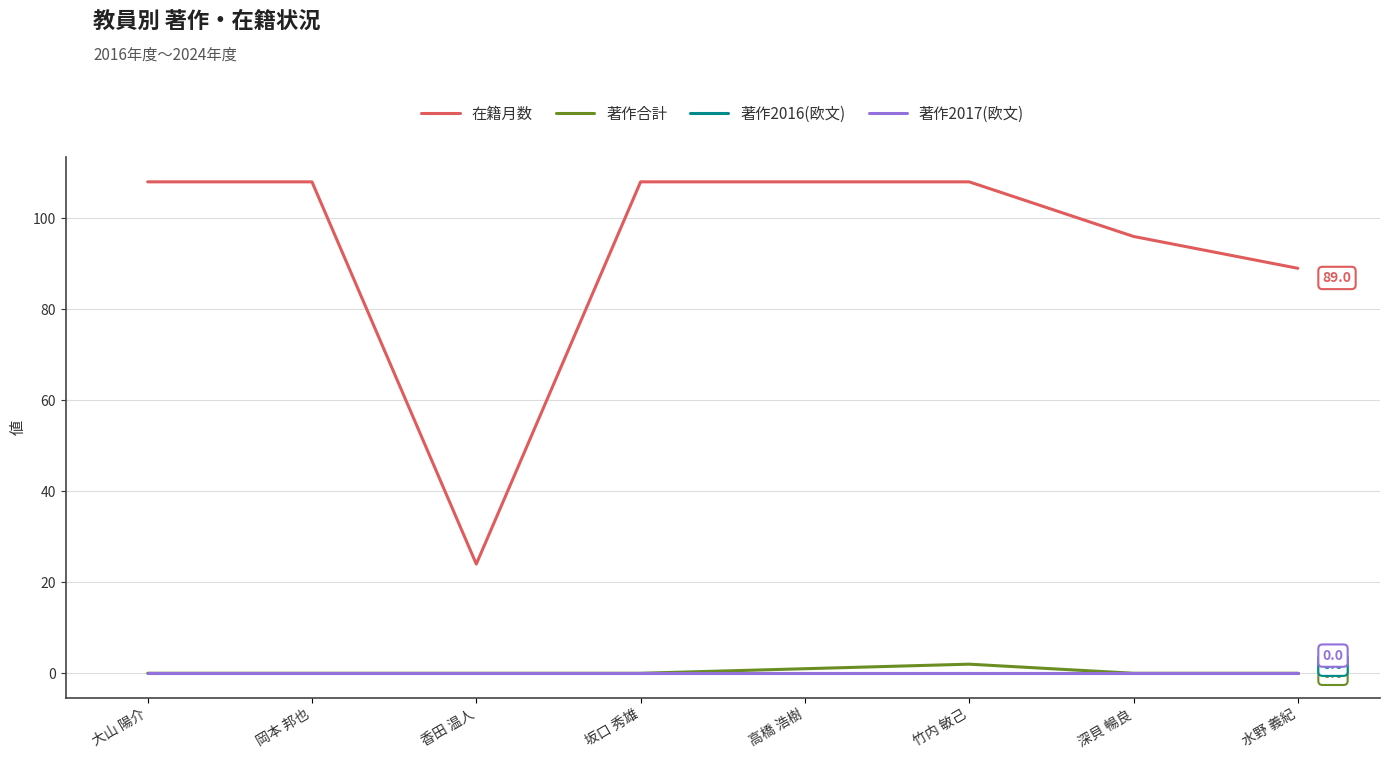

What position from the left is 岡本 邦也?

2